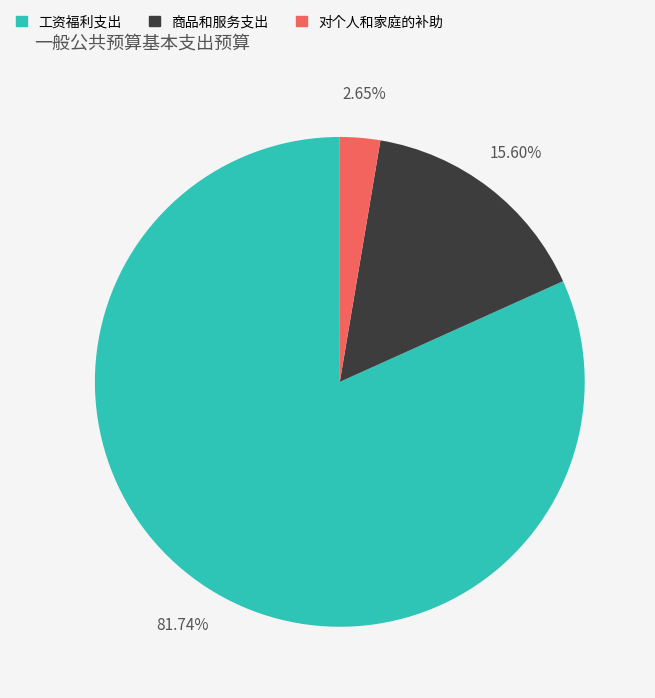

How many slices are in this pie chart?

3